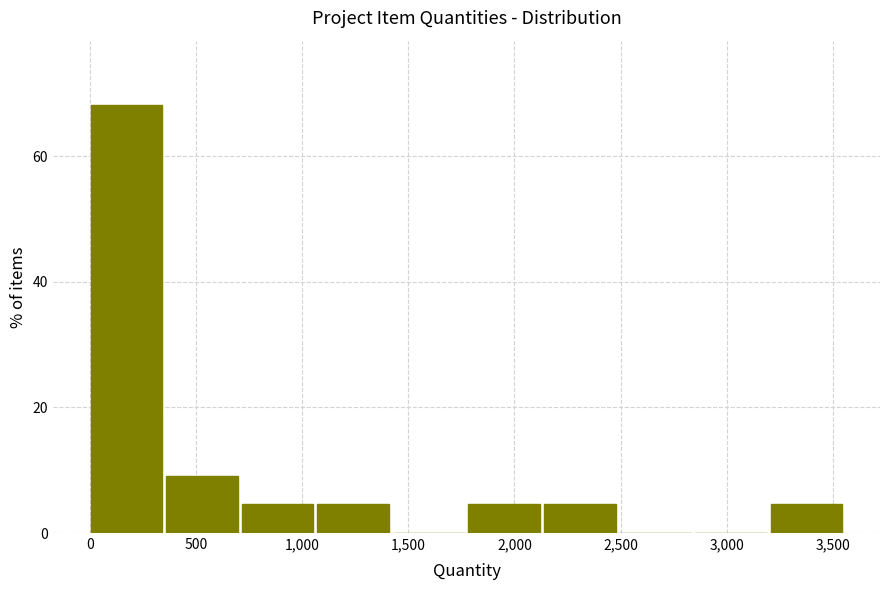

How tall is the bar that spans 1800 to 2150 on the x-axis? Neither the bar edges nor the heights are printed on the chart, so give them approximately, as read against the axes.

4